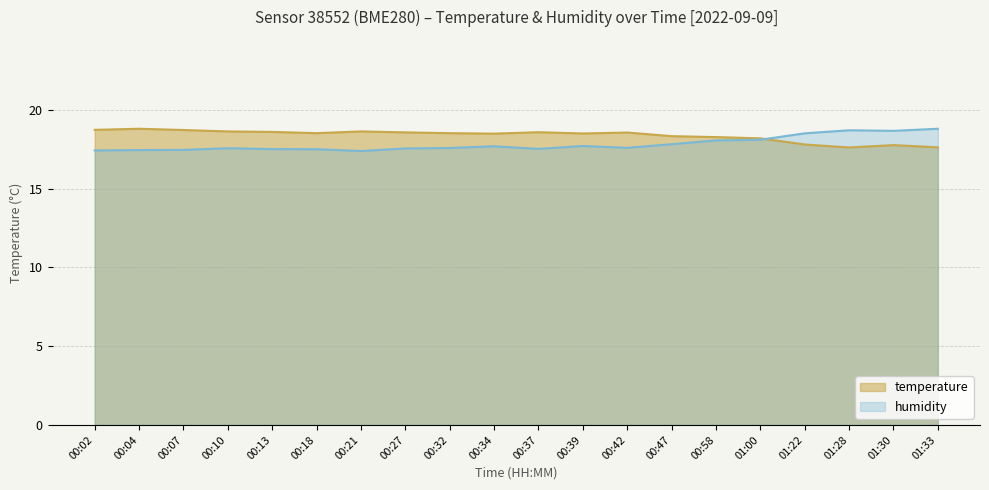

List the labels in order of value, largest first.

00:04, 00:02, 00:07, 00:10, 00:21, 00:13, 00:37, 00:27, 00:42, 00:18, 00:32, 00:39, 00:34, 00:47, 00:58, 01:00, 01:22, 01:30, 01:33, 01:28